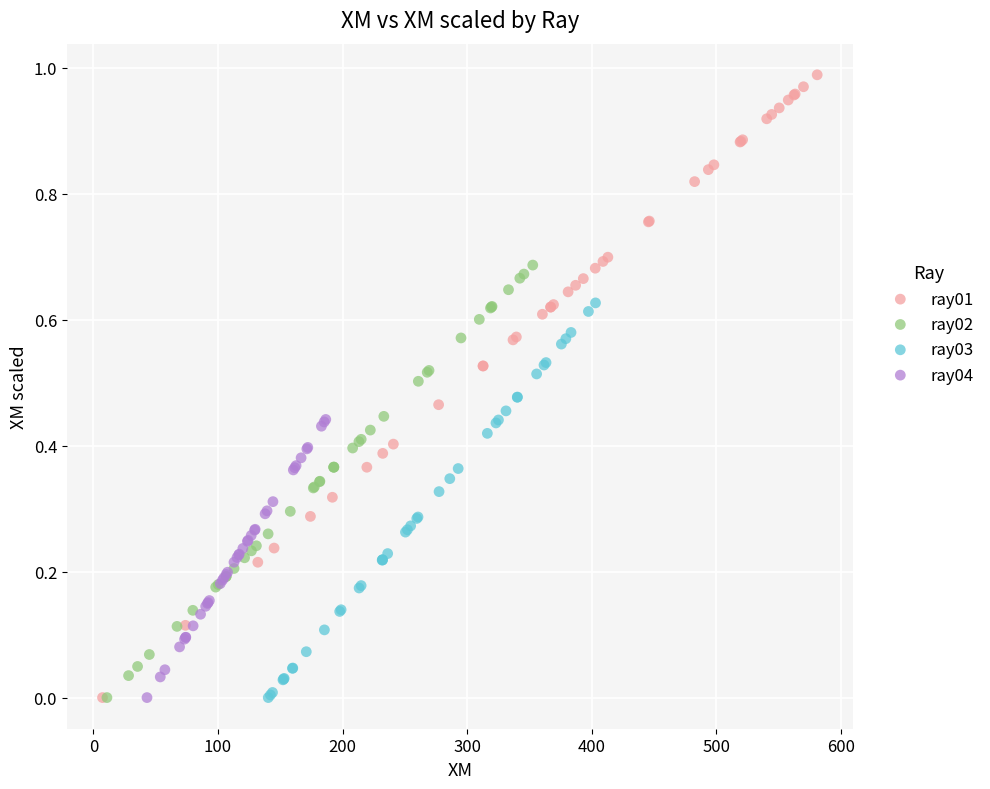

Which series reaches the maximum Y coordinate?

ray01